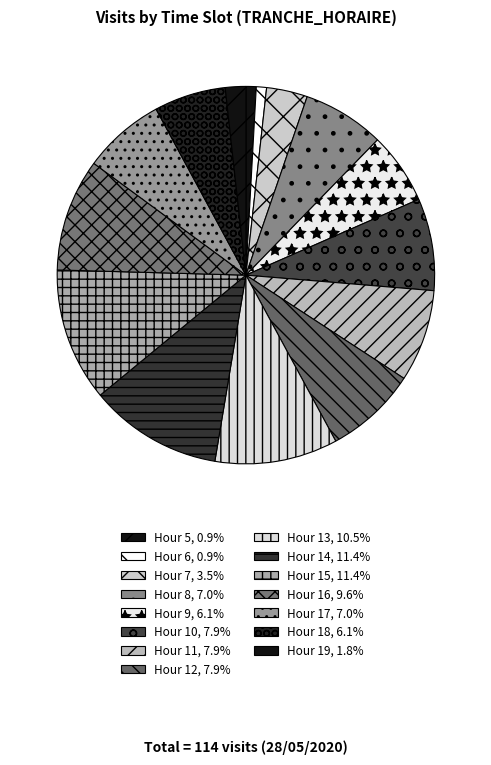

How many segments does this pie chart have?

15